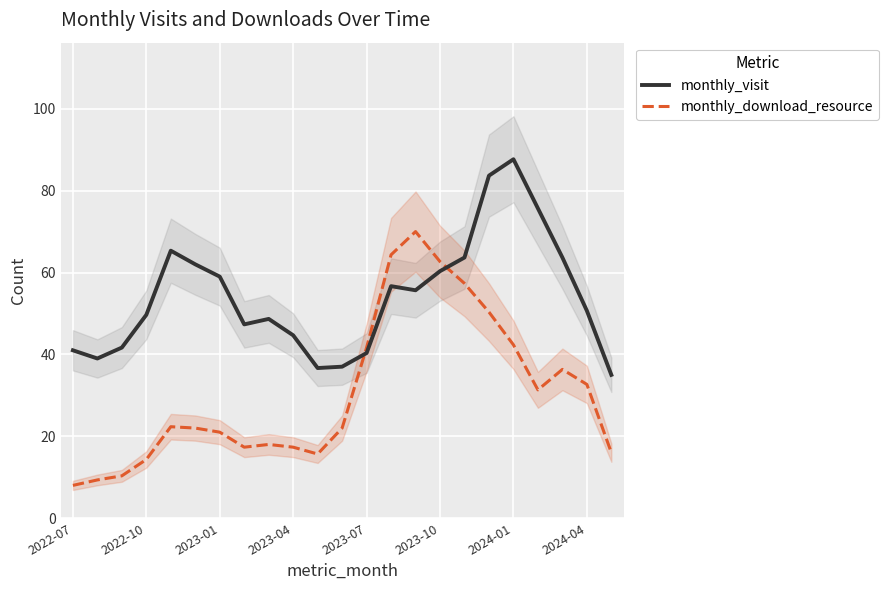

The value of monthly_visit at 2022-10 is 14.0. True or false?

False